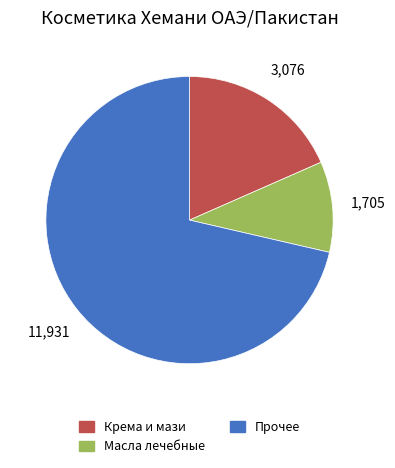

Which slice represents more than half of the pie?

Прочее